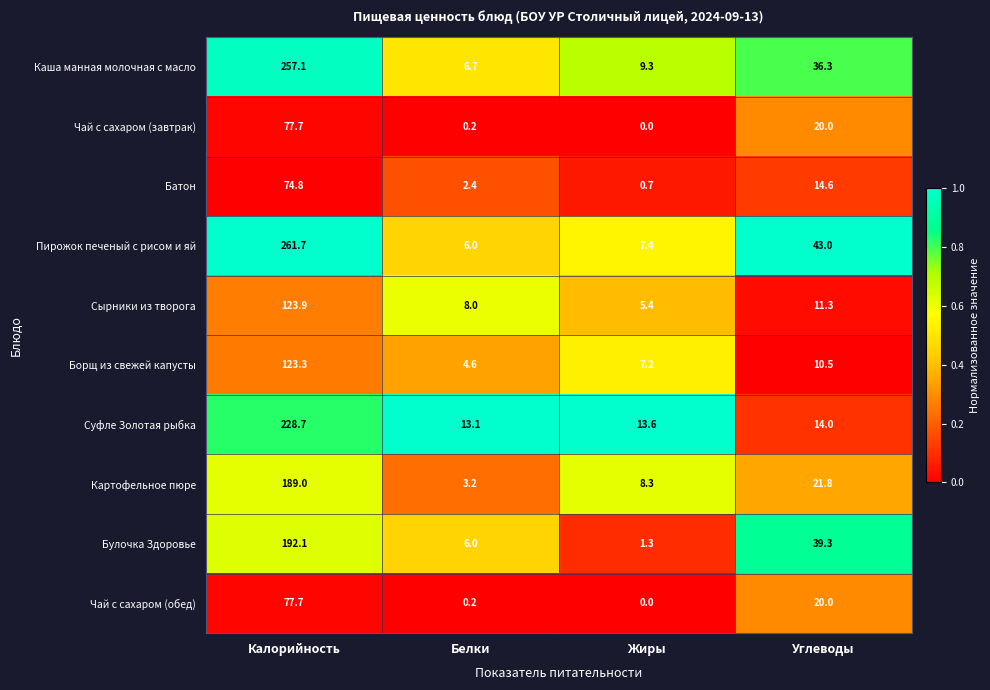

What is the difference between the highest and lowest values at Белки?

12.9